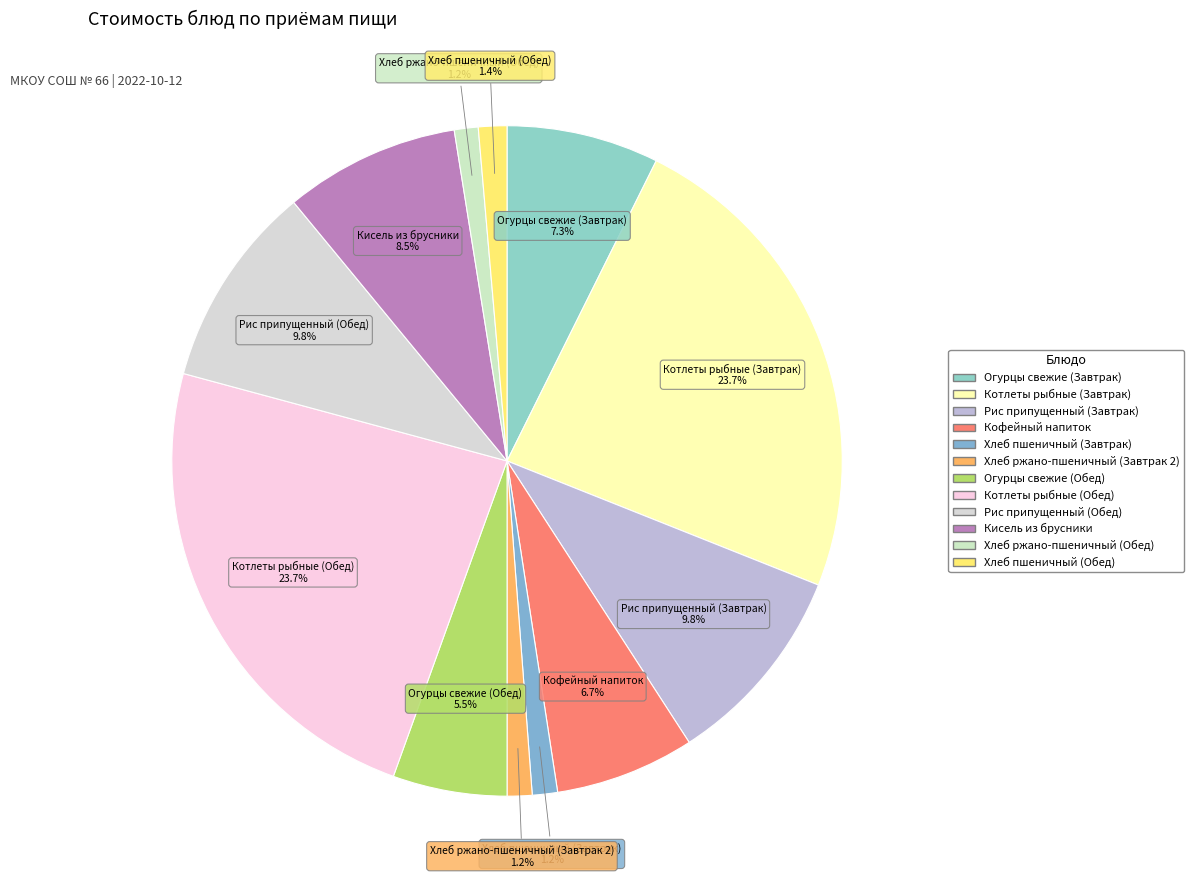

Is there a majority slice in this chart?

No